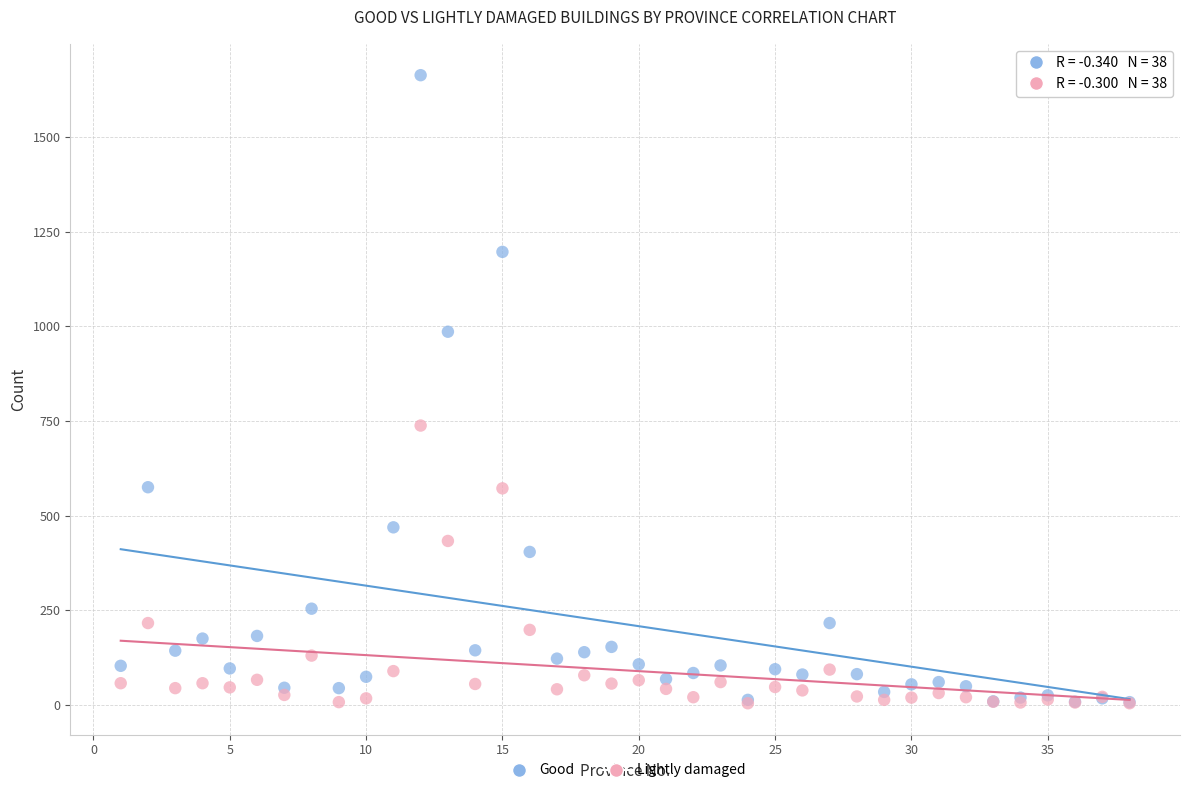

Across all series, what Y value is closest to 834?

738